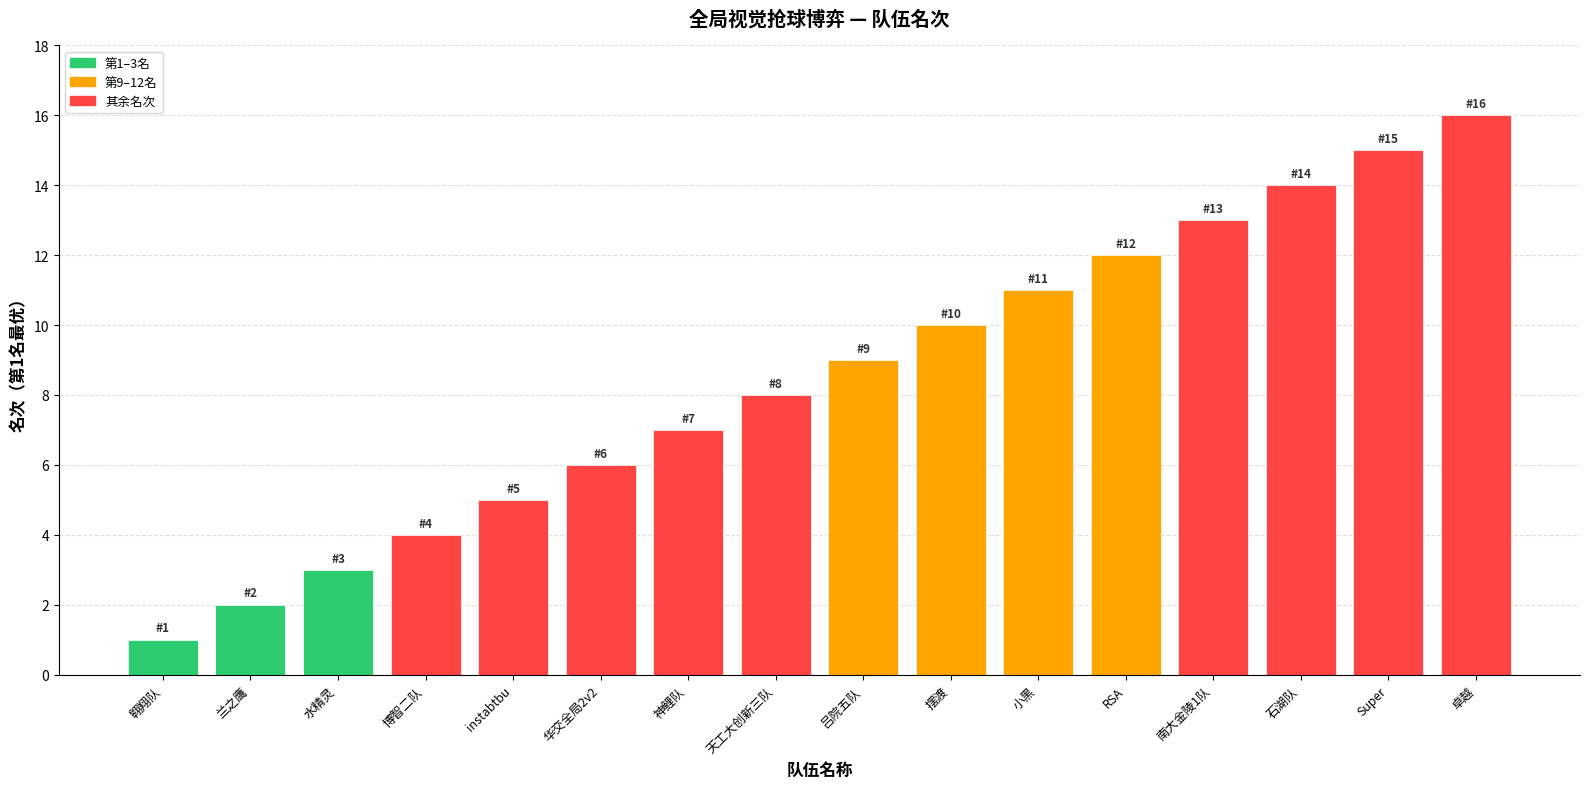

What is the sum of all values?

136